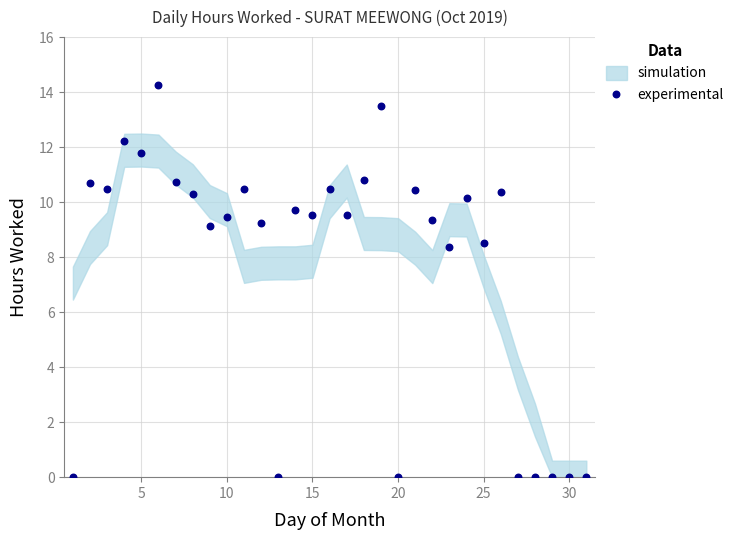

What Y value in the scatter plot is closest to 7?

8.4